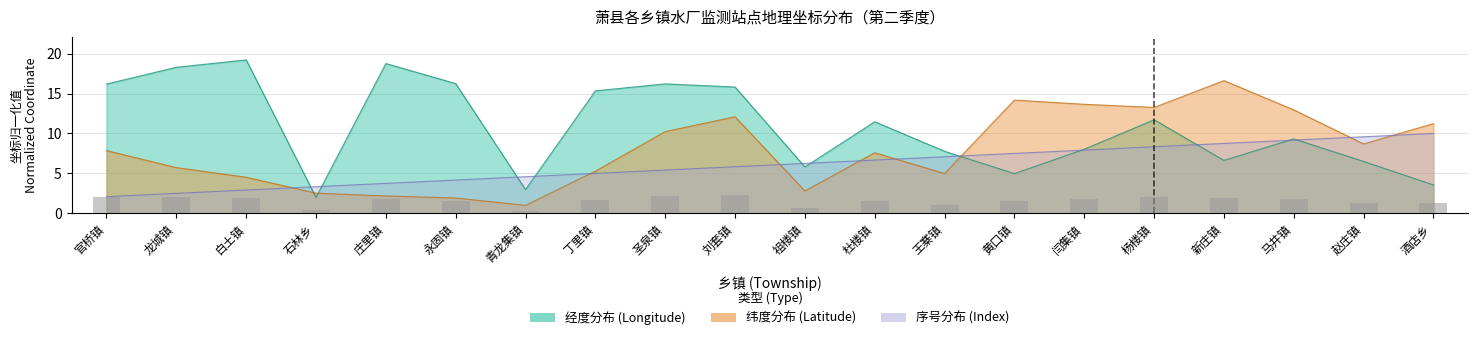

Where is longitude nearest to the value 10?

马井镇